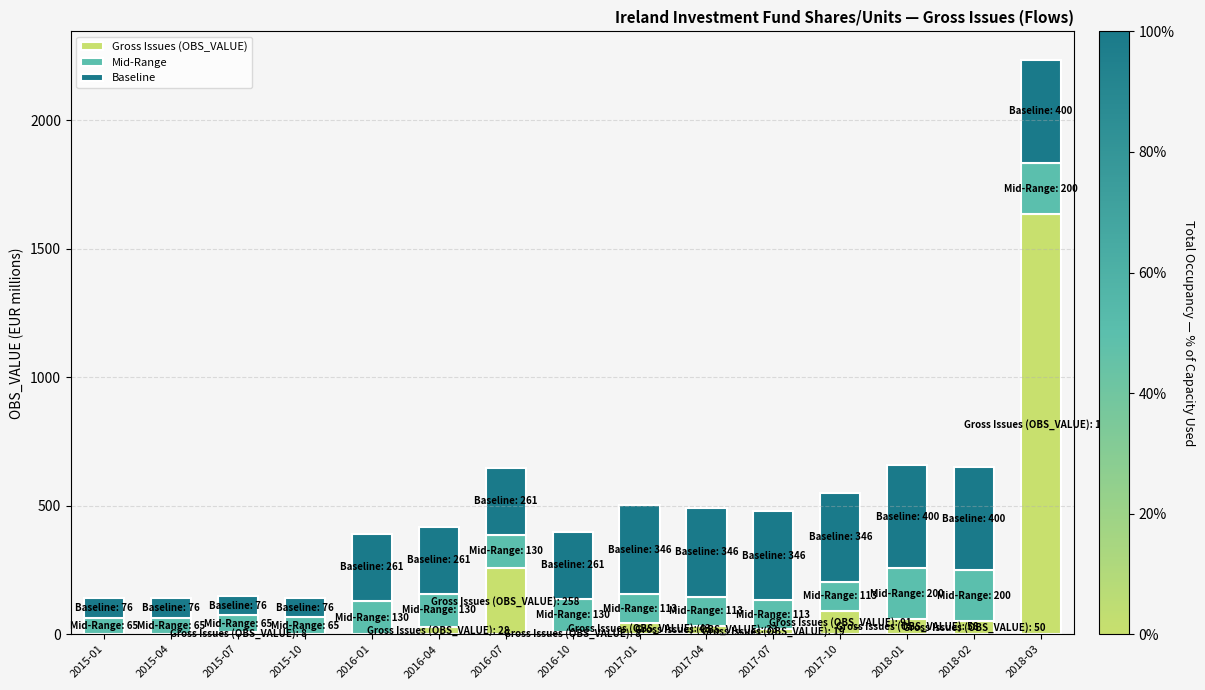

At which category is the sum across all series the highest?

2018-03